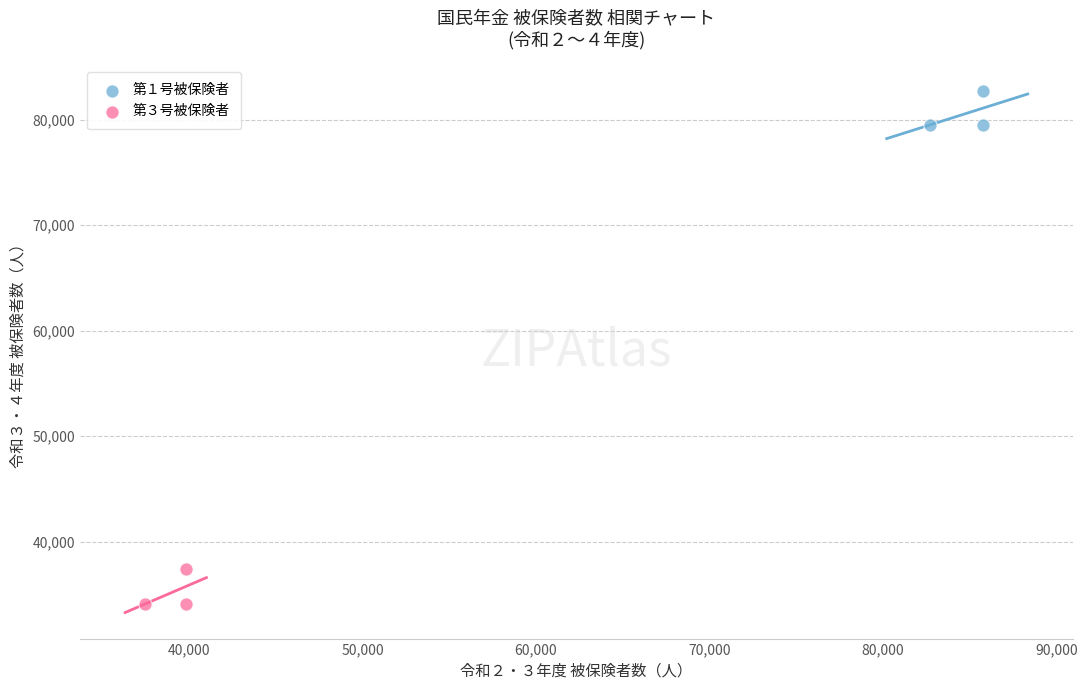

Which series contains the highest Y value?

第１号被保険者